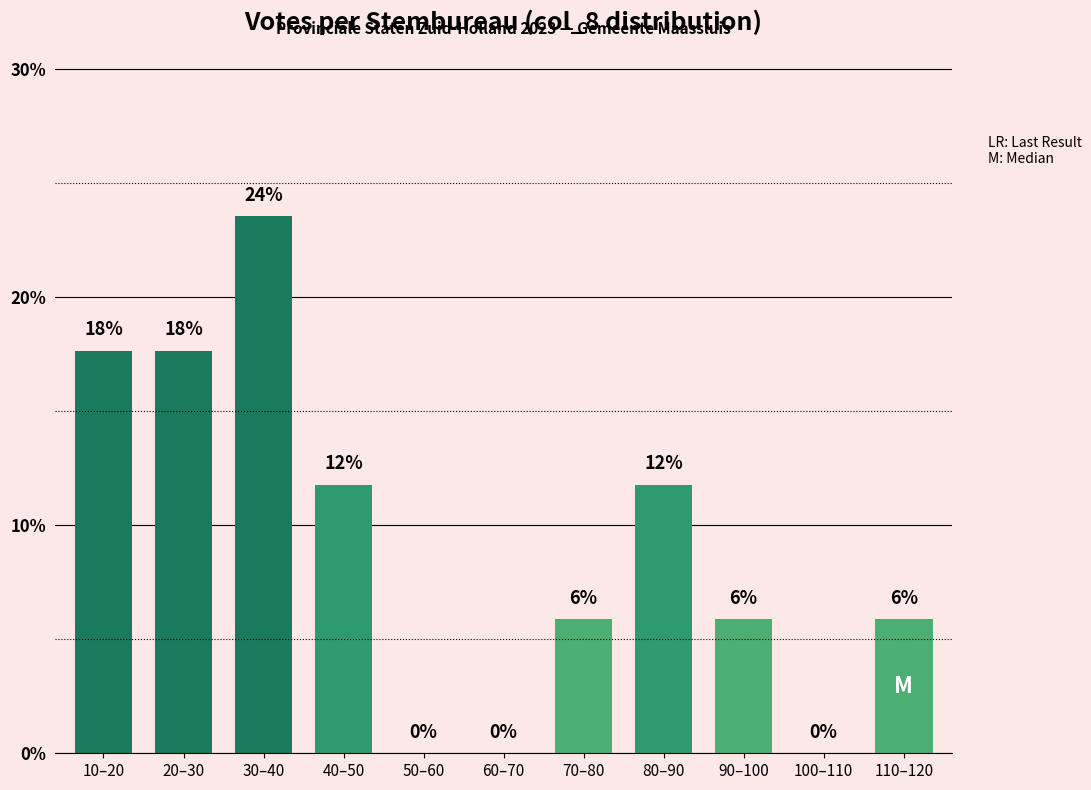

Are the bars horizontal?

No